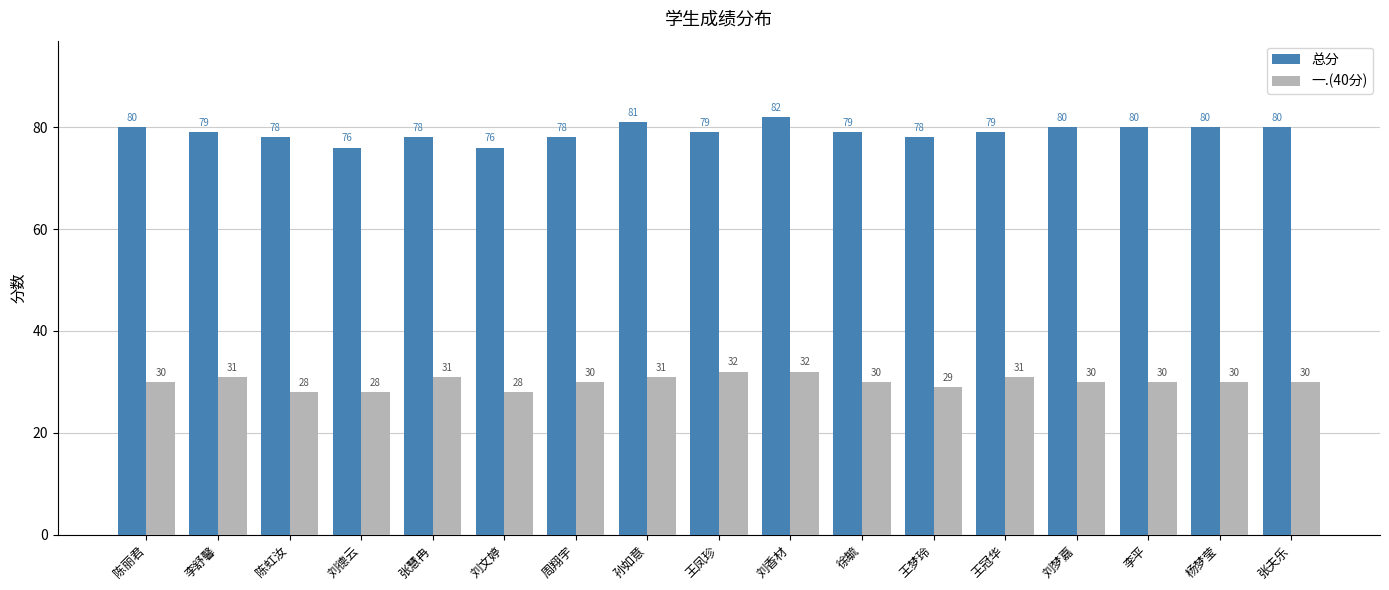

Rank the series at 孙如意 from highest to lowest value.

总分, 一.(40分)